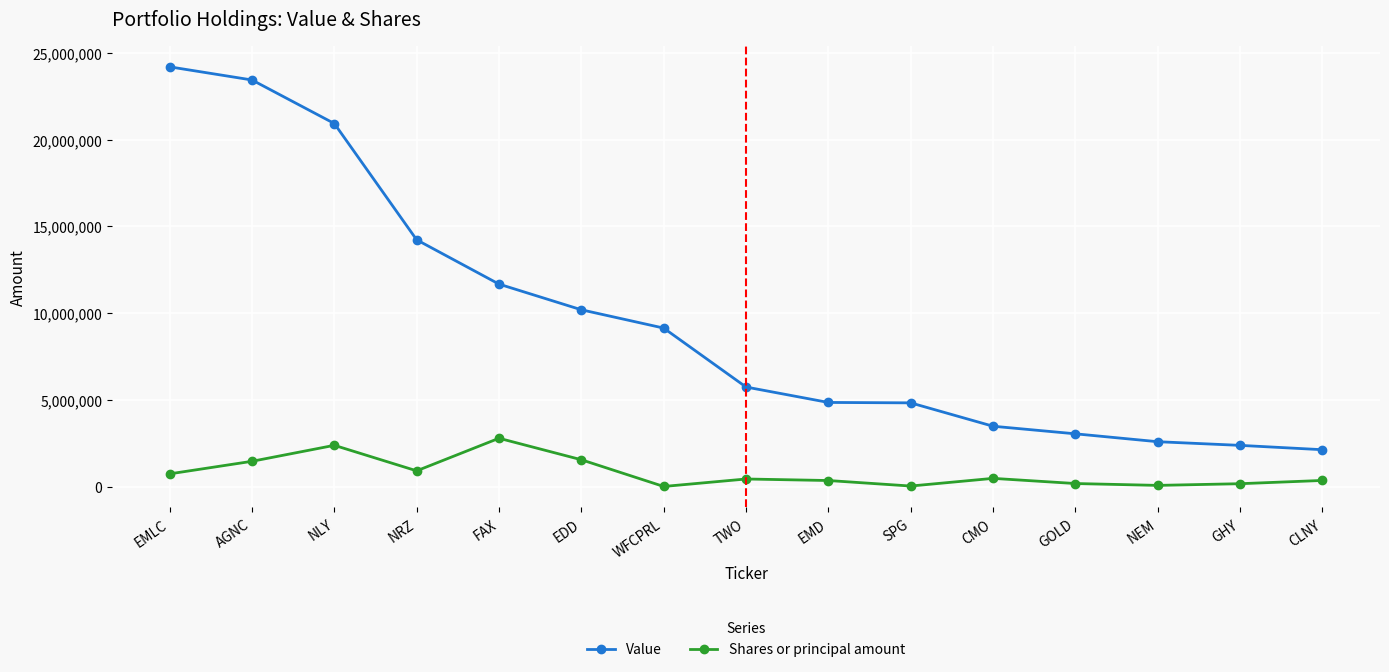

What is the label of the 6th point from the right?

SPG